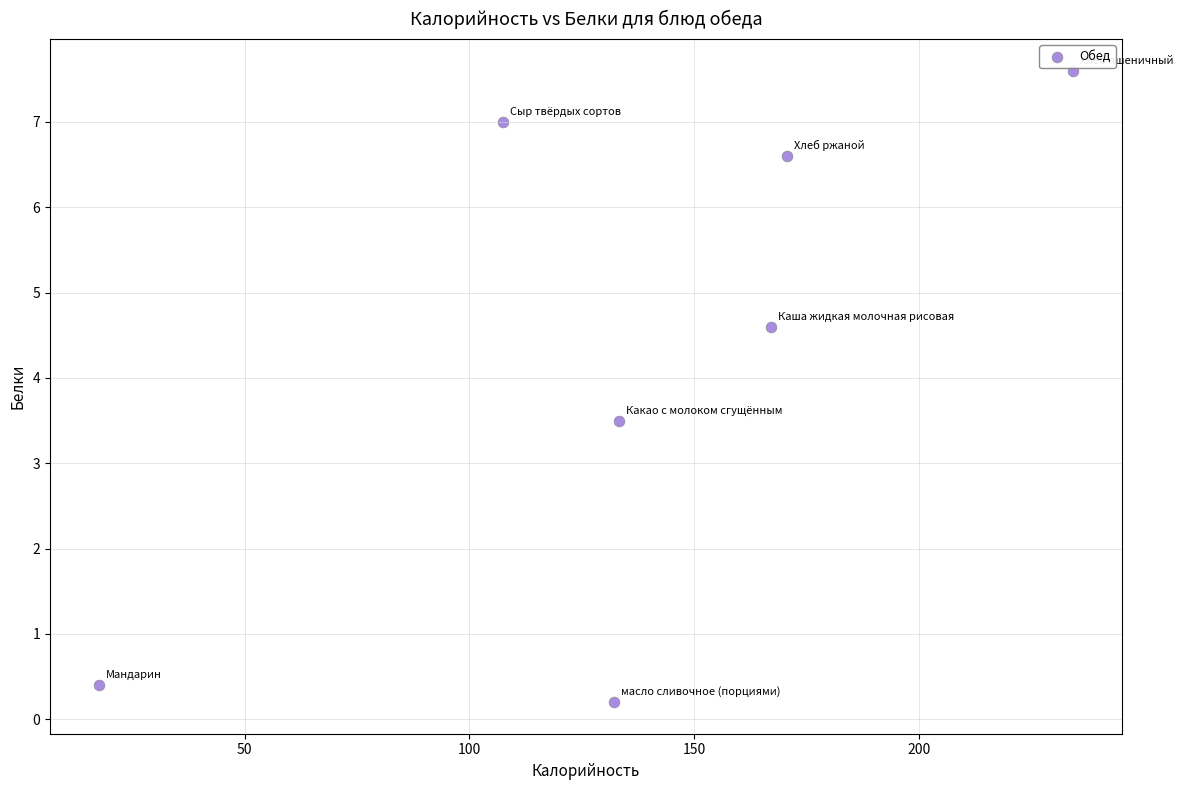

What Y value in the scatter plot is closest to 3?

3.5